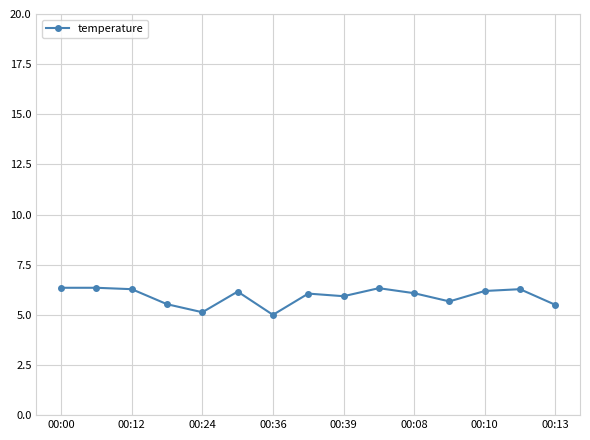

What is the value of the 13th point from the left?

6.2